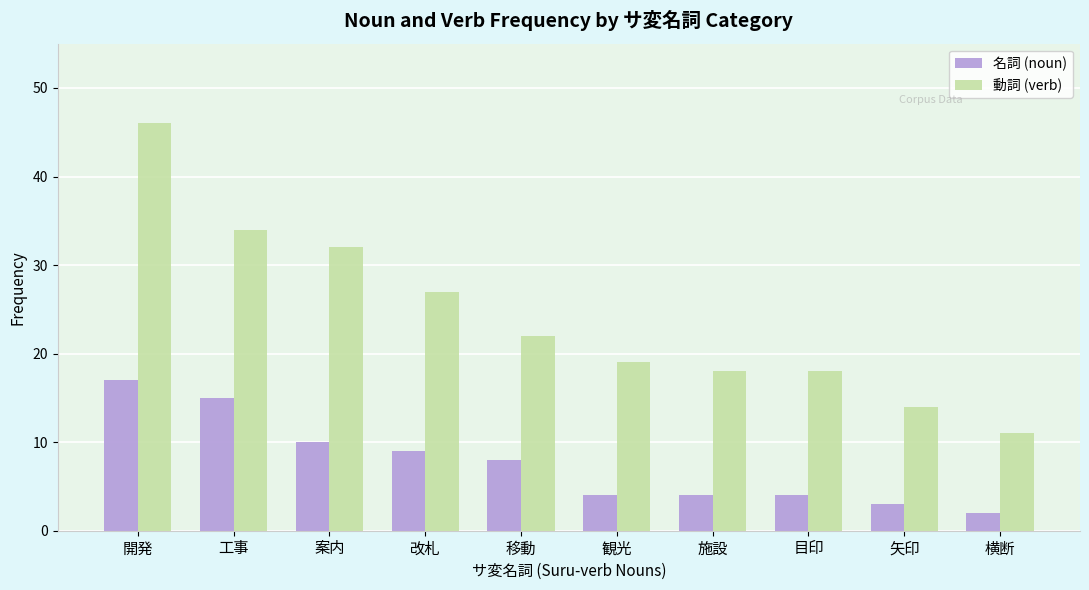

What is the value of the 名詞 (noun) bar at the 2nd from the left?

15